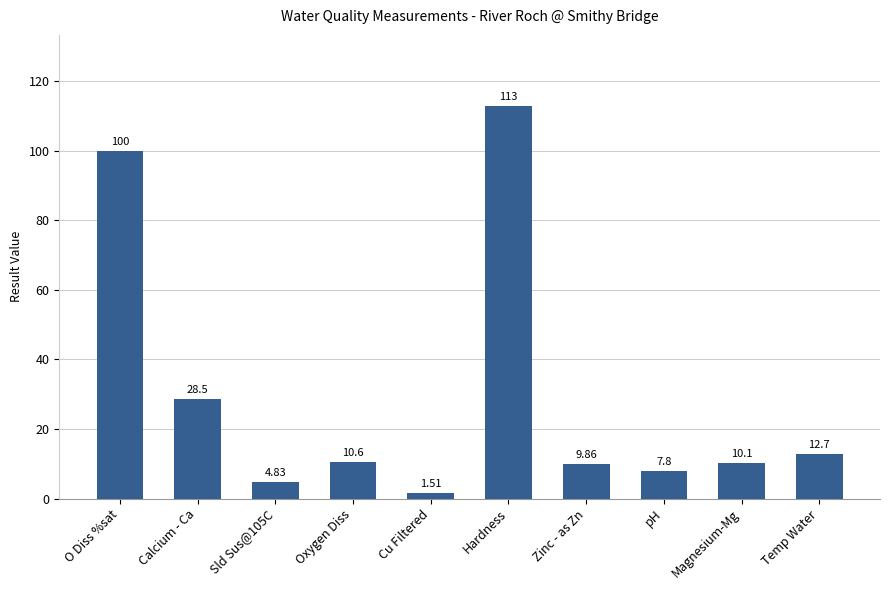

Between Temp Water and O Diss %sat, which is larger?

O Diss %sat